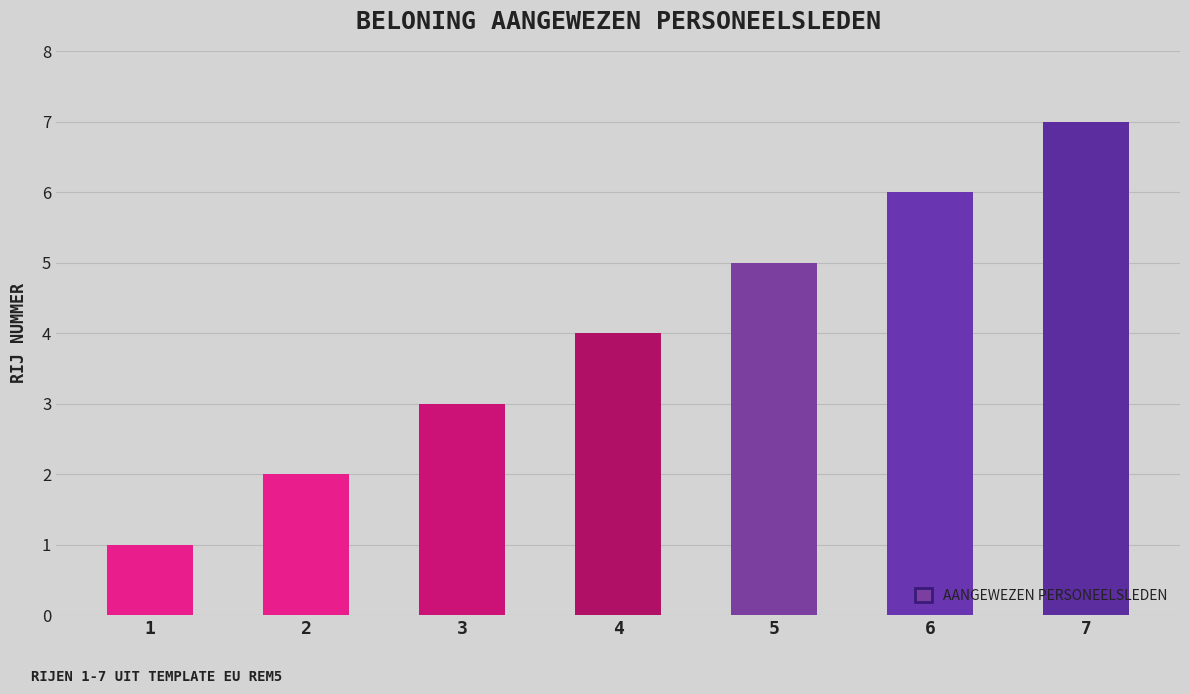

How many data points are less than 4?

3